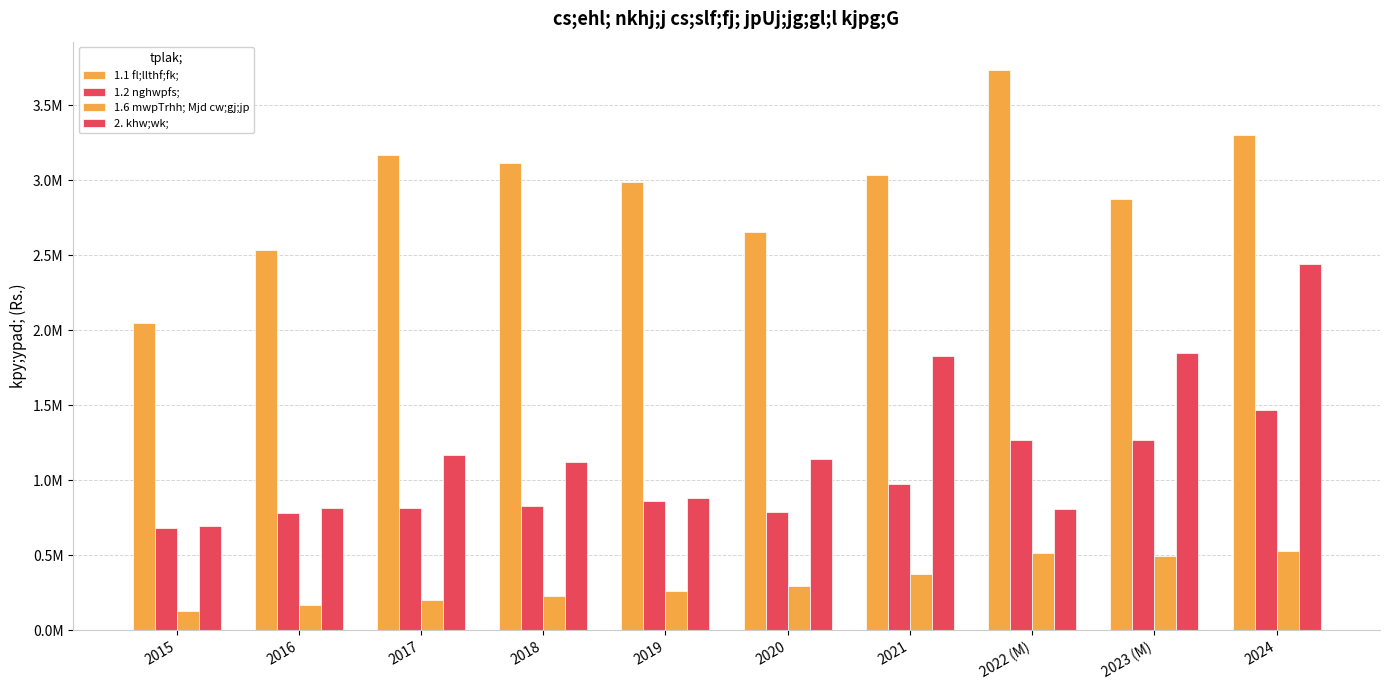

Reading left to right, extract all data points from this chart.

1.1 fl;llthf;fk;: 2015=2048516.3	2016=2534593.7	2017=3170105.2	2018=3118556.9	2019=2990077.9	2020=2658055.0	2021=3035657.9	2022 (M)=3738518.1	2023 (M)=2876613.7	2024=3302180.6
1.2 nghwpfs;: 2015=683152.2	2016=780509.9	2017=814825.4	2018=827881.7	2019=863802.5	2020=787257.0	2021=977506.0	2022 (M)=1269989.2	2023 (M)=1269018.6	2024=1472572.0
1.6 mwpTrhh; Mjd cw;gj;jp: 2015=129362.9	2016=171268.2	2017=203725.5	2018=228573.4	2019=265346.0	2020=295737.2	2021=376800.4	2022 (M)=516042.9	2023 (M)=496979.0	2024=531728.1
2. khw;wk;: 2015=696005.9	2016=815410.6	2017=1169177.2	2018=1122965.0	2019=885055.7	2020=1143281.4	2021=1829461.0	2022 (M)=807945.7	2023 (M)=1849331.9	2024=2441500.1